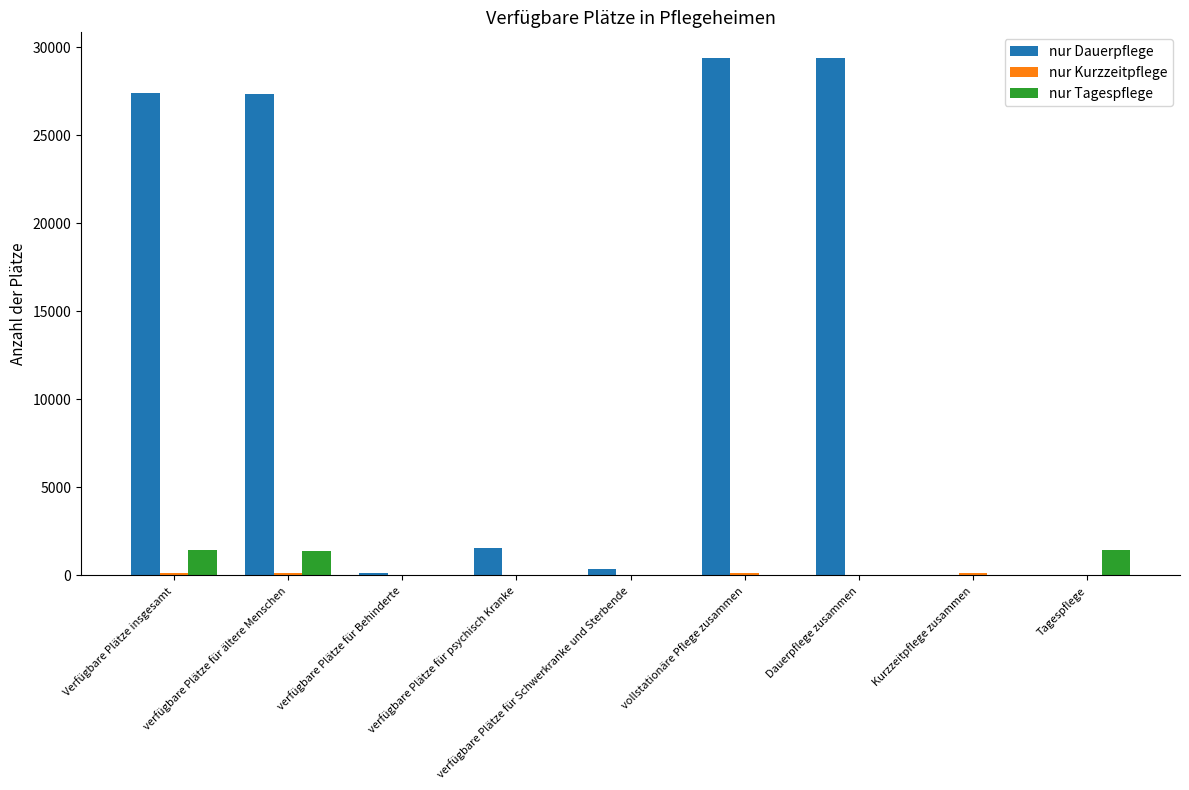

How many series are shown in this chart?

3